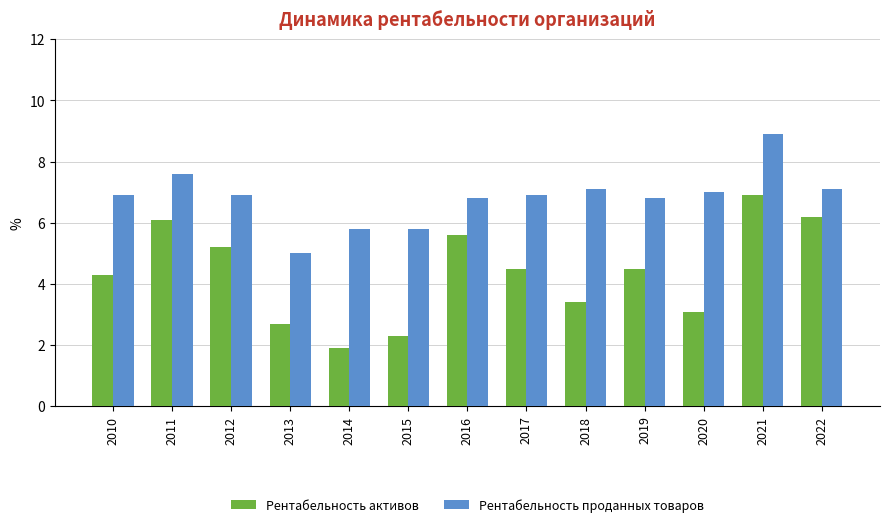

What is the value of the Рентабельность проданных товаров bar at the 13th from the left?

7.1